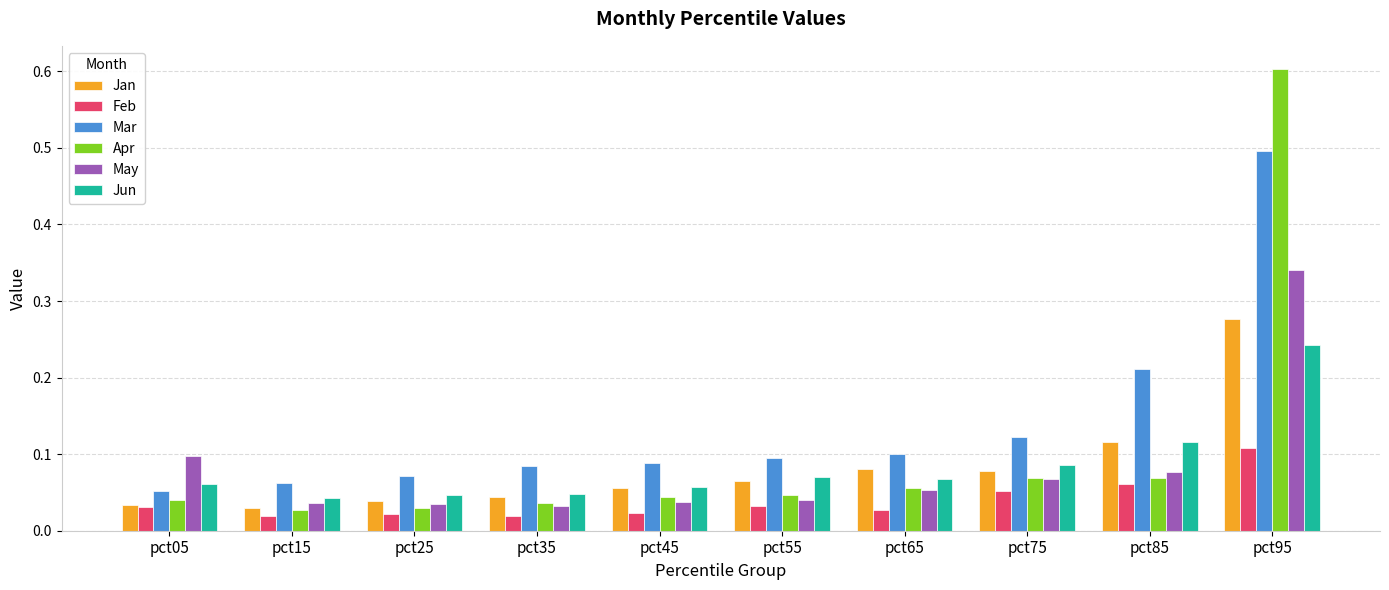

How many Jan values are between 0 and 1?

10